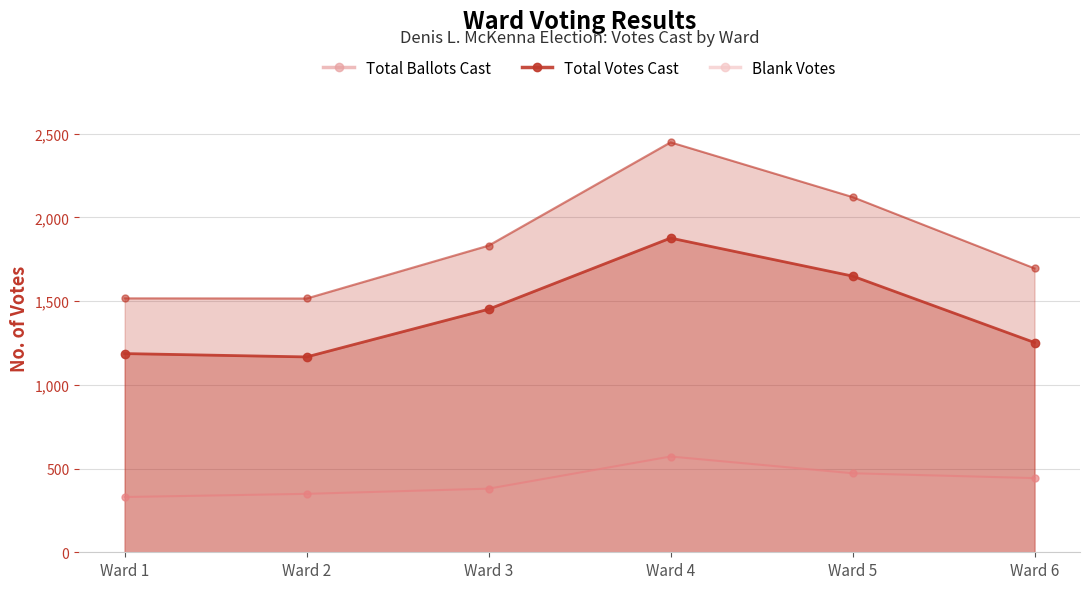

At which category is the sum across all series the highest?

Ward 4